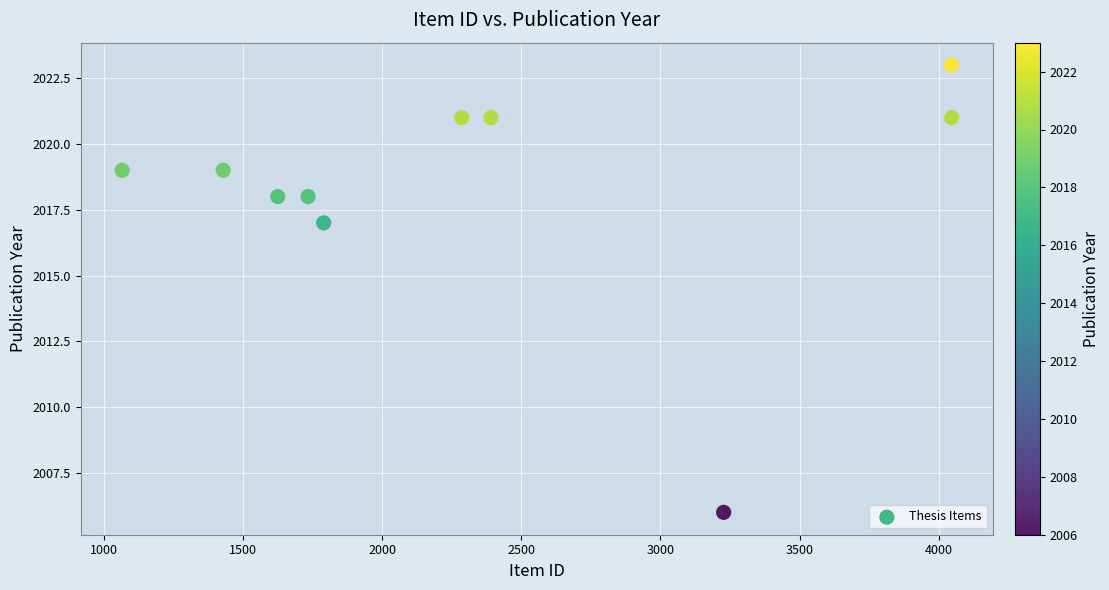

What is the average Y value?

2018